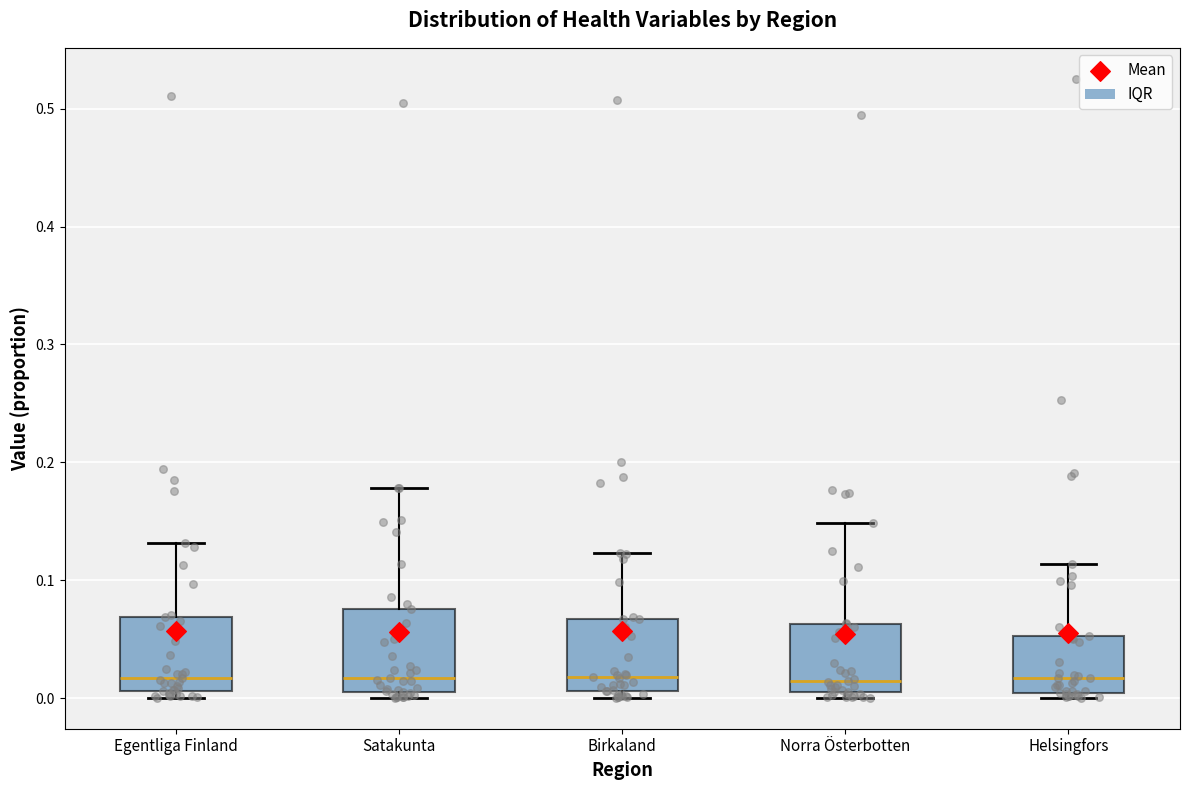

Reading left to right, read every box against the y-axis: the position of its median line, the range the box covers, and the ends of its whiskers. The values are not printed on the chart, so give them approximately, as read against the axis.

Egentliga Finland: median 0.02, box 0.01 to 0.07, whiskers 0.00 to 0.13
Satakunta: median 0.02, box 0.00 to 0.08, whiskers 0.00 (just below the box's lower edge) to 0.18
Birkaland: median 0.02, box 0.01 to 0.07, whiskers 0.00 to 0.12
Norra Österbotten: median 0.01, box 0.00 to 0.06, whiskers 0.00 (just below the box's lower edge) to 0.15
Helsingfors: median 0.02, box 0.00 to 0.05, whiskers 0.00 (just below the box's lower edge) to 0.11